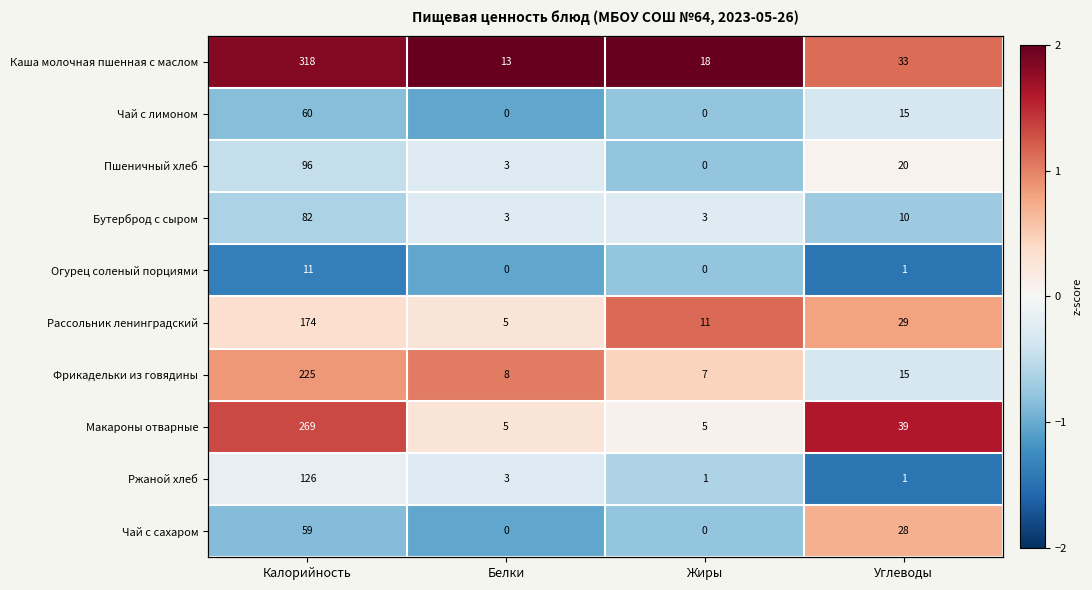

How many negative values does the Пшеничный хлеб series have?

3